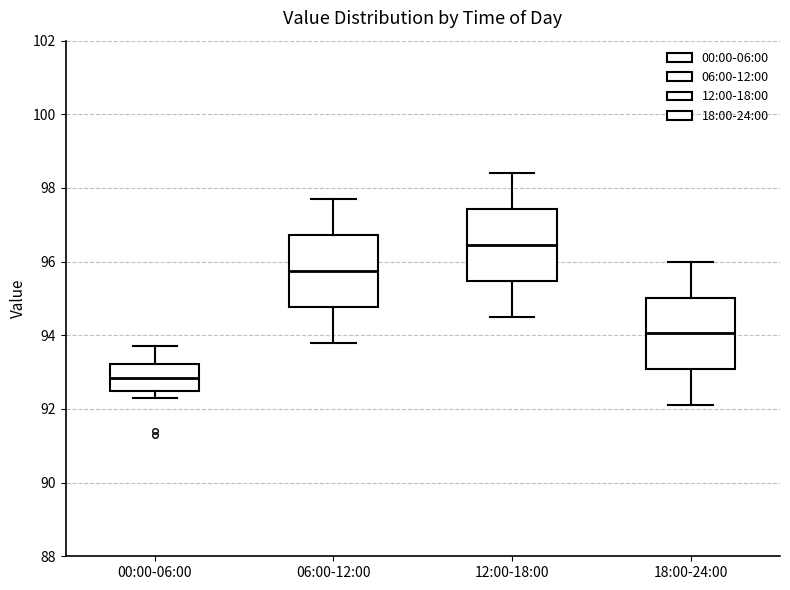

Reading left to right, transcribe this box plot: for each box, give where its median line is, the range the box spans, and where its two whiskers end, as read against the y-axis. The values are not printed on the chart, so give them approximately, as read against the axis.

00:00-06:00: median 92.8, box 92.6 to 93.2, whiskers 92.4 to 93.8
06:00-12:00: median 95.8, box 94.8 to 96.8, whiskers 93.8 to 97.8
12:00-18:00: median 96.4, box 95.4 to 97.4, whiskers 94.6 to 98.4
18:00-24:00: median 94.0, box 93.0 to 95.0, whiskers 92.2 to 96.0